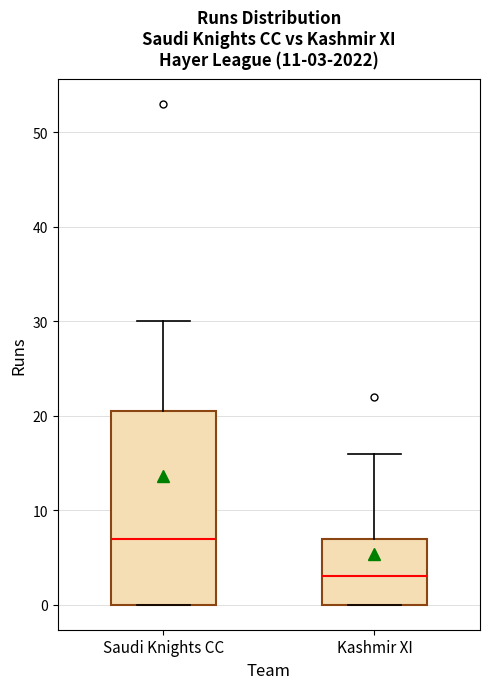

Which box has the highest median line?

Saudi Knights CC